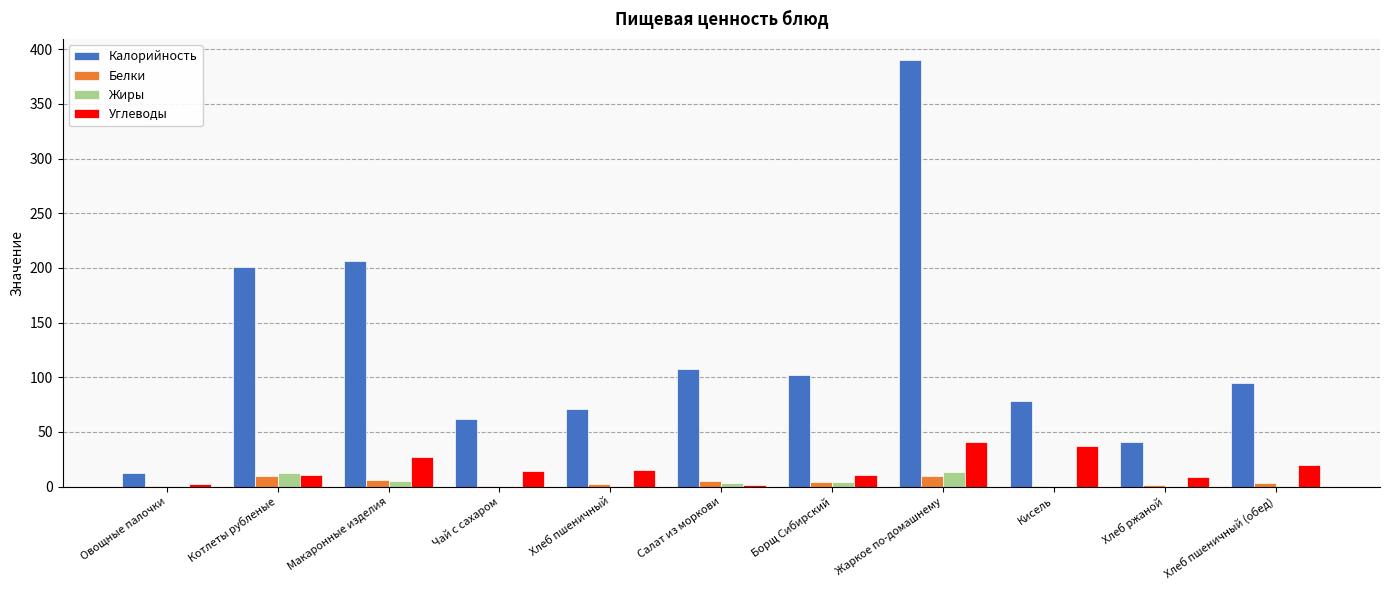

At which category is the sum across all series the highest?

Жаркое по-домашнему